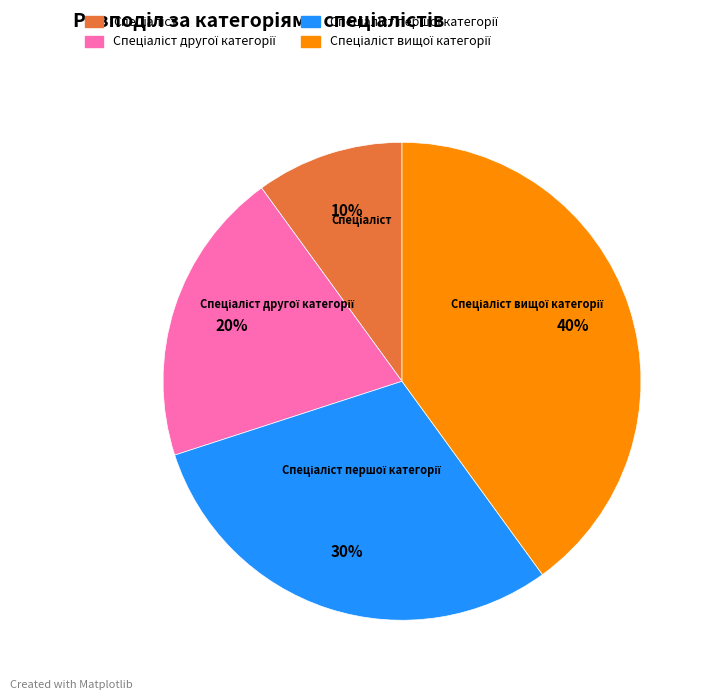

To the nearest percent, what is the average slice percentage?

25%